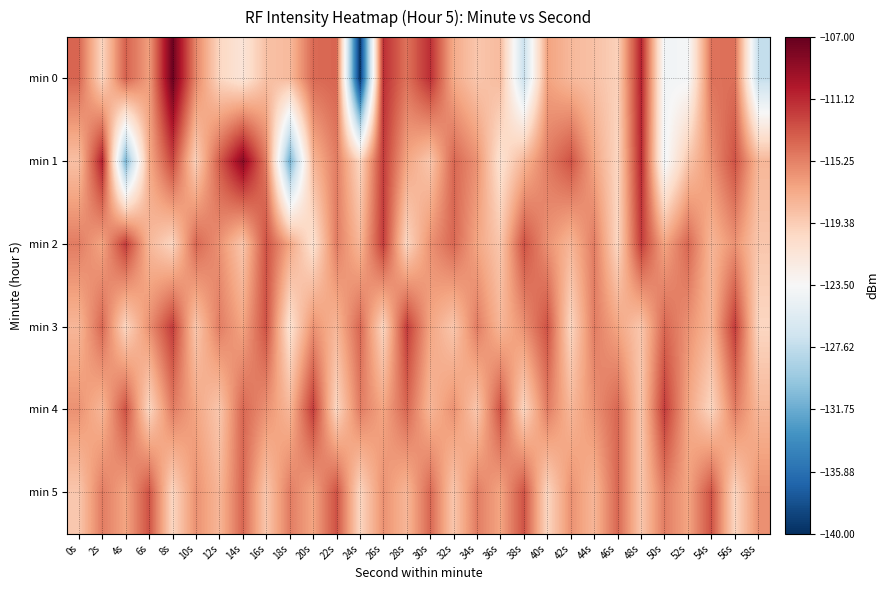

Rank the series at 8s from highest to lowest value.

min 0, min 3, min 1, min 4, min 2, min 5